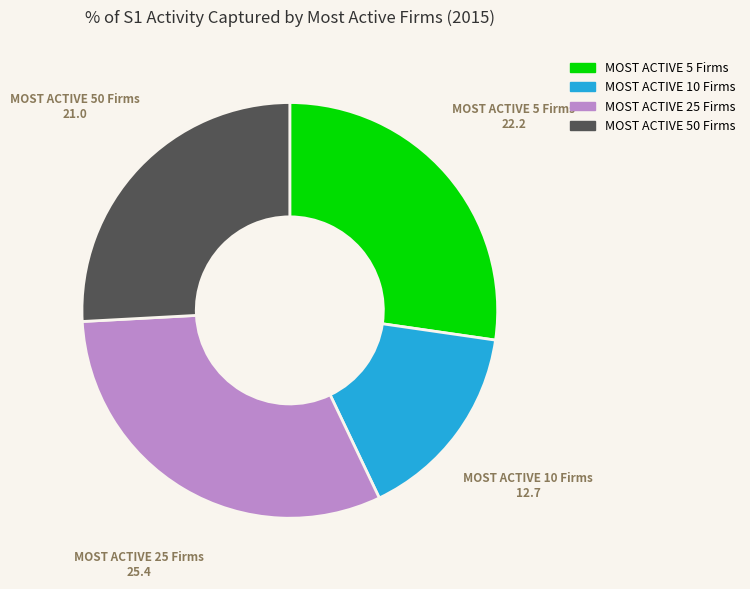

Which category has the biggest portion of the pie?

MOST ACTIVE 25 Firms